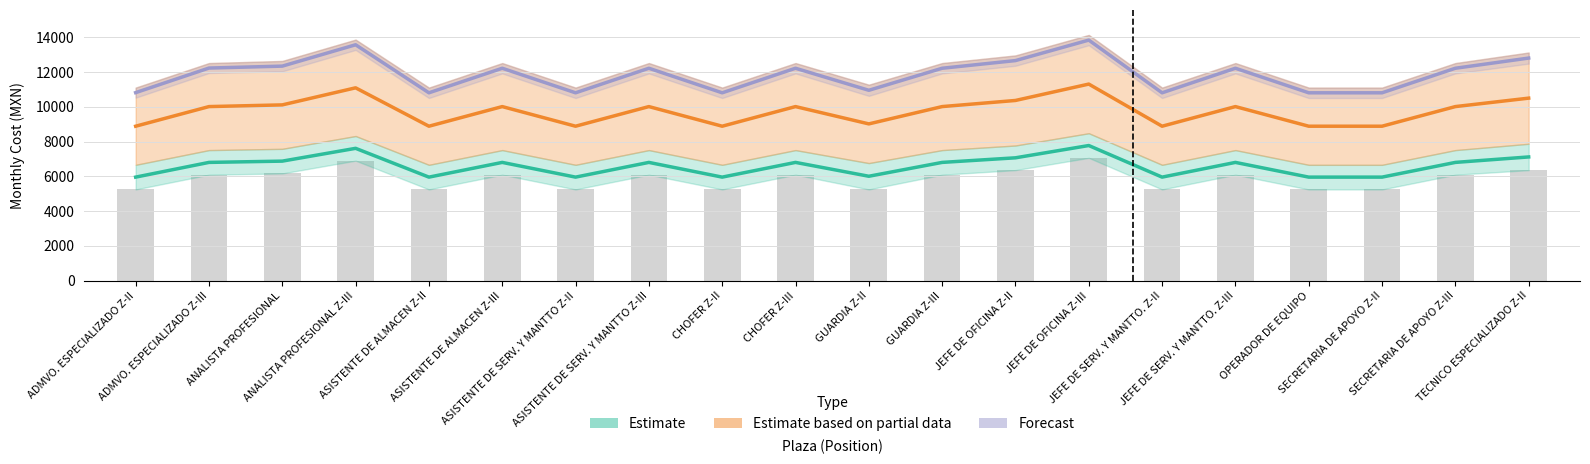

Are the bars horizontal?

No